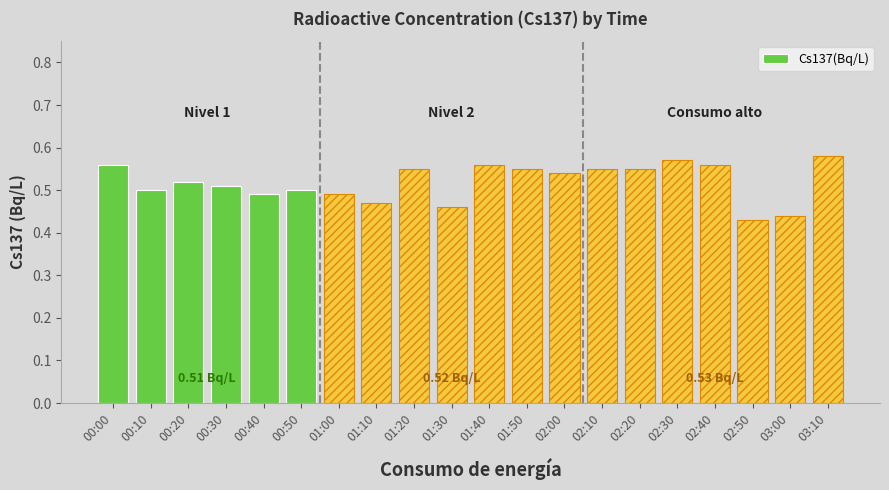

At which category does the chart reach its peak across all series?

03:10